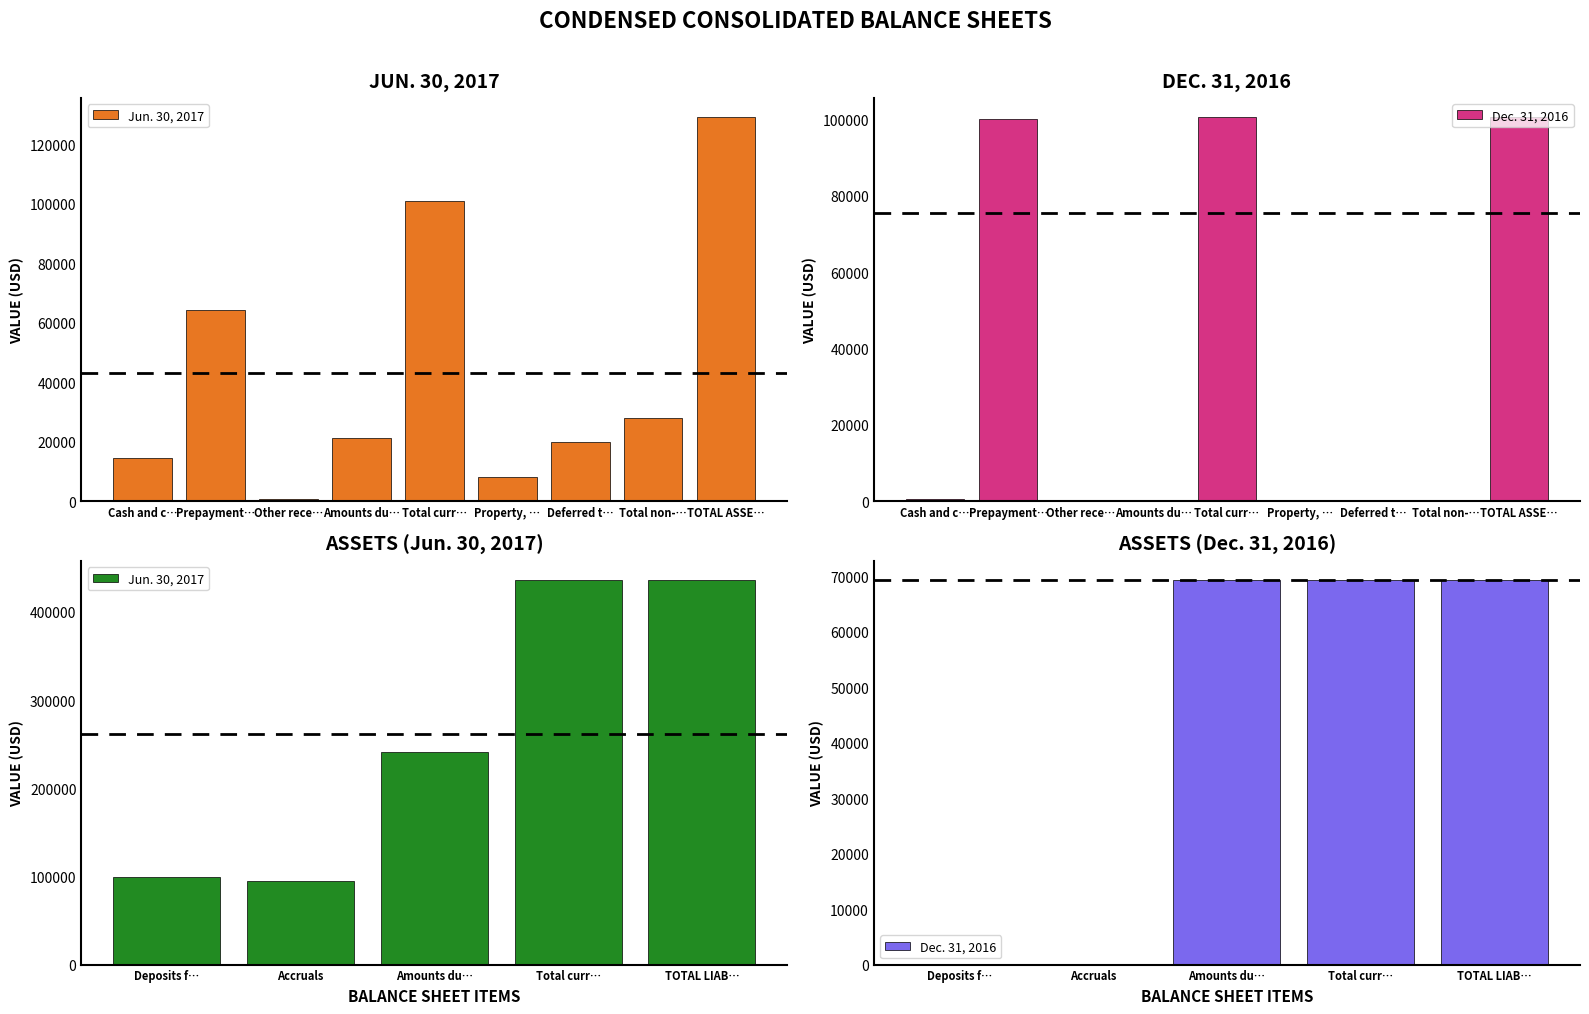

Which series has the largest total across all categories?

Jun. 30, 2017